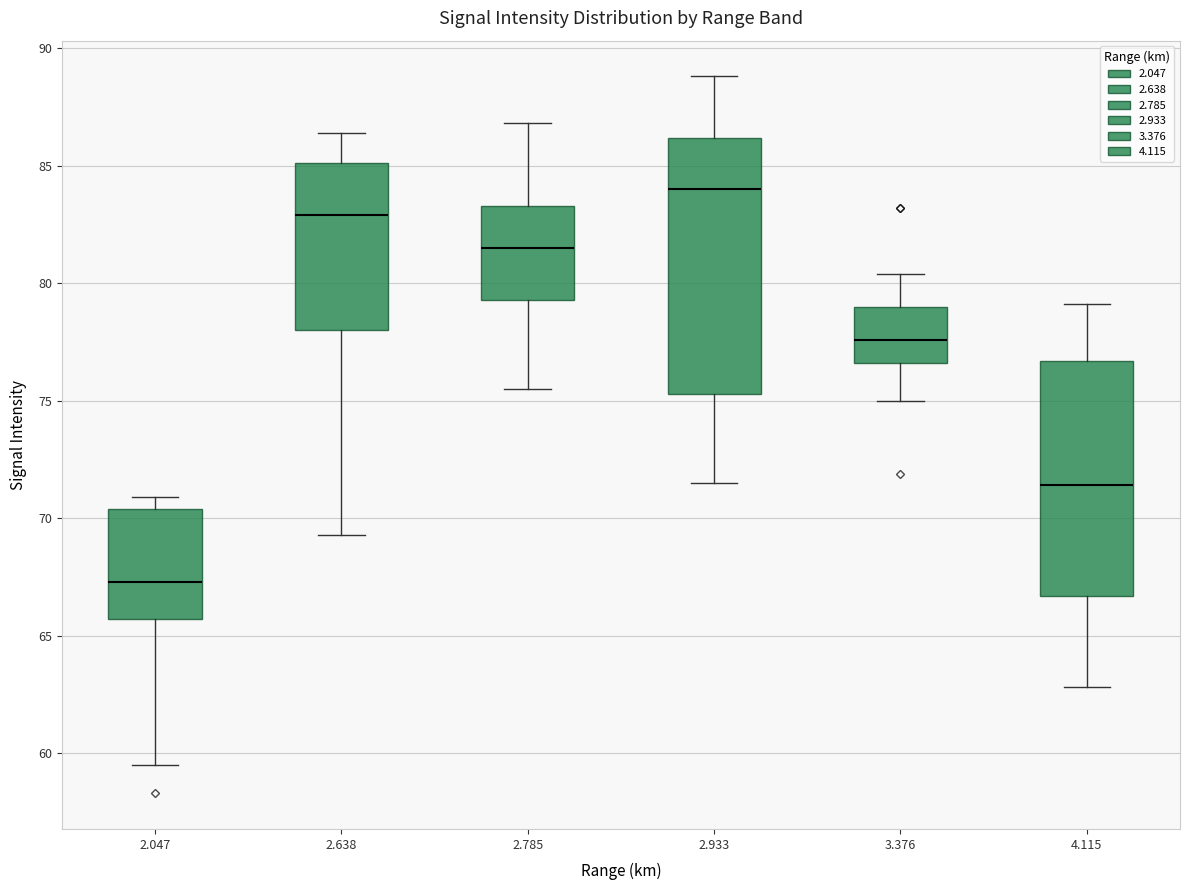

Which box is the tallest, from its lower edge to its upper edge?

2.933